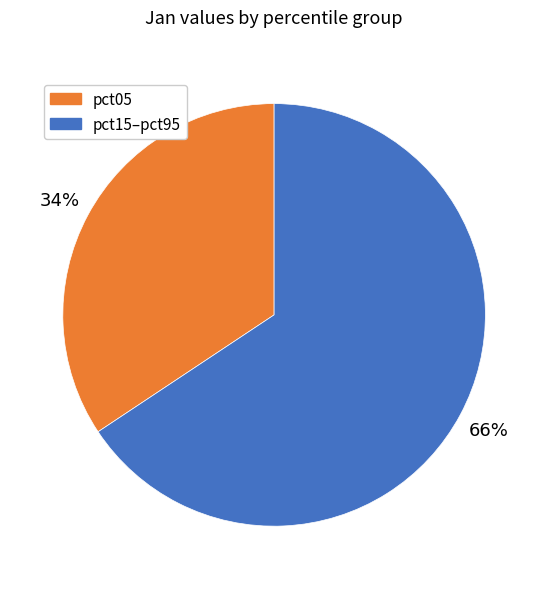

To the nearest percent, what is the average slice percentage?

50%